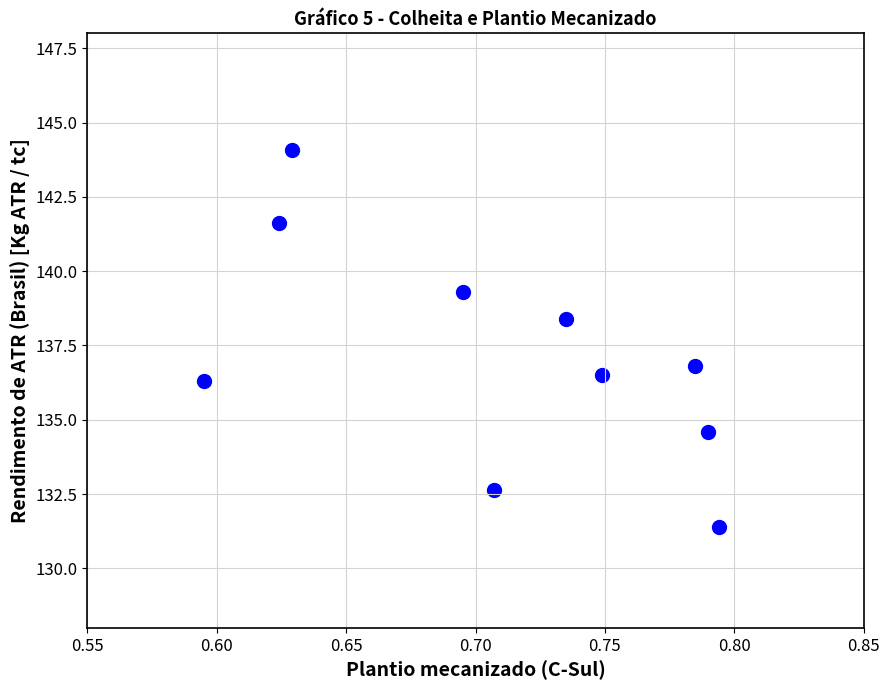

What is the range of Y values (max minus min)?

12.7